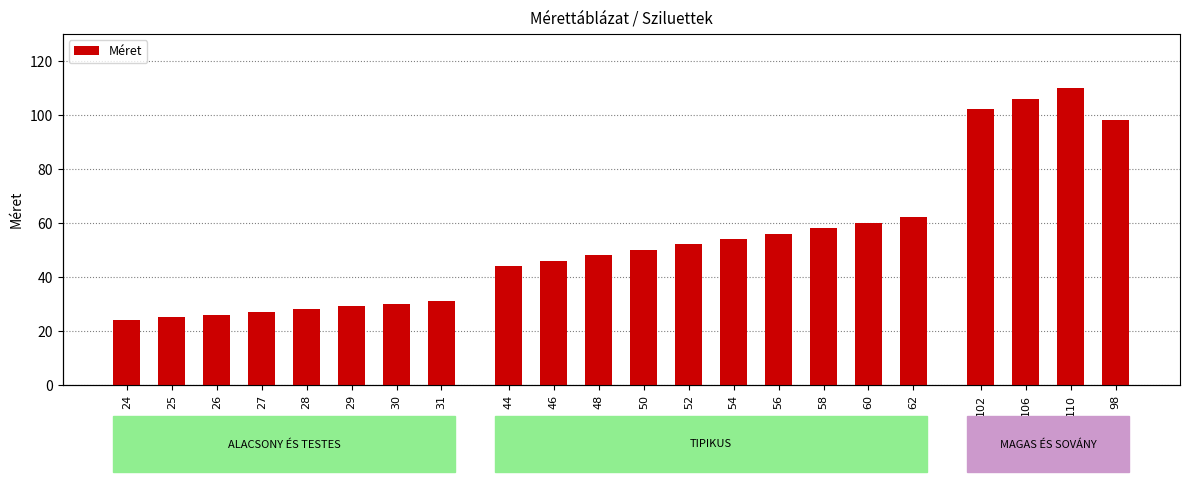

Rank the categories by value from highest to lowest.

110, 106, 102, 98, 62, 60, 58, 56, 54, 52, 50, 48, 46, 44, 31, 30, 29, 28, 27, 26, 25, 24